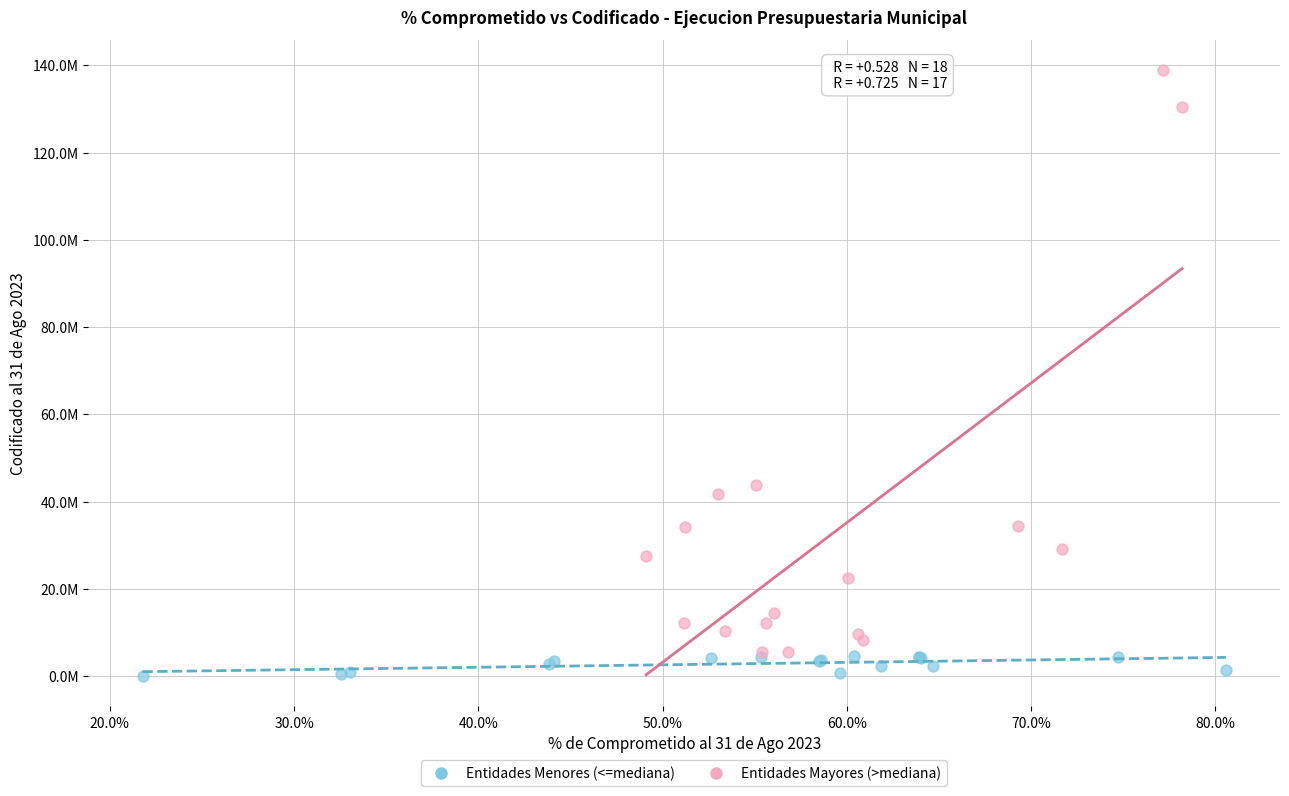

Which series reaches the maximum Y coordinate?

Entidades Mayores (>mediana)